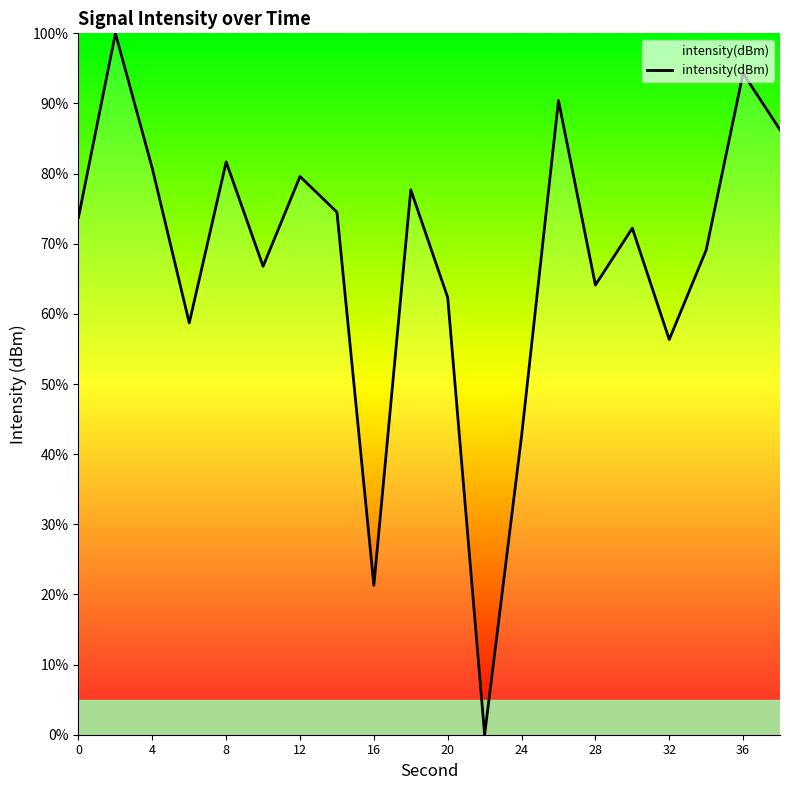

What is the maximum value shown in the chart?

100.0